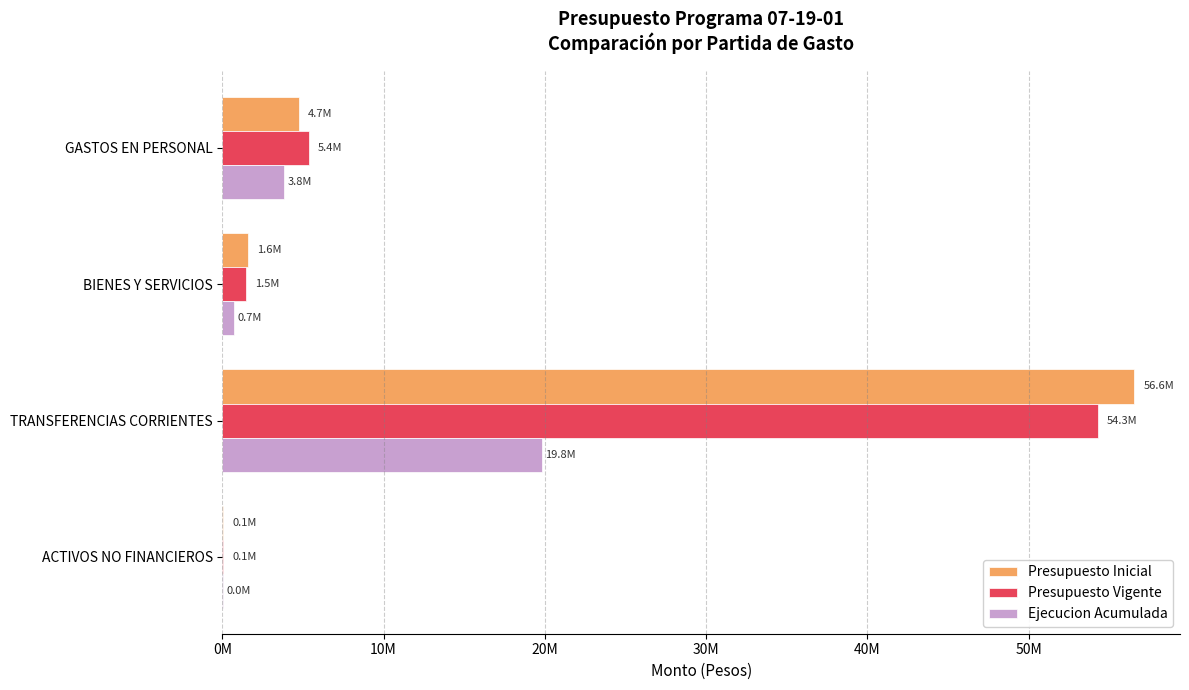

What are all the series names shown in the legend?

Presupuesto Inicial, Presupuesto Vigente, Ejecucion Acumulada